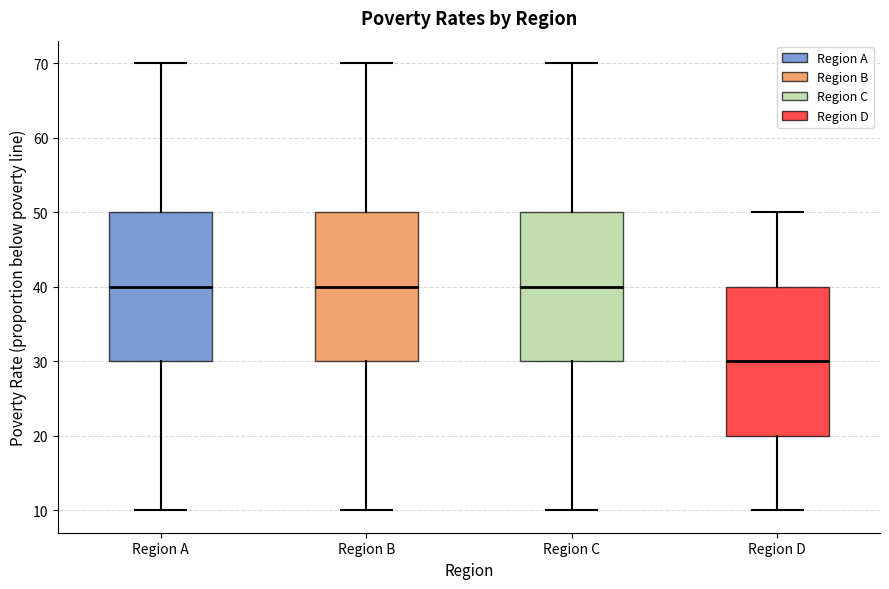

Where is the lower edge of the box for Region B on the y-axis? The values are not printed on the chart, so give them approximately, as read against the axis.

30